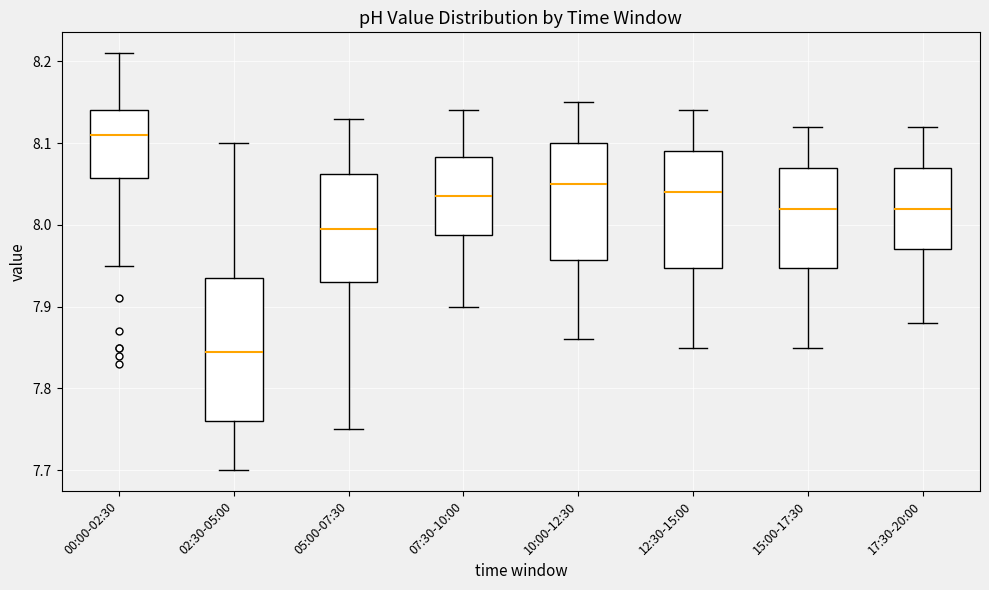

Which box is the tallest, from its lower edge to its upper edge?

02:30-05:00